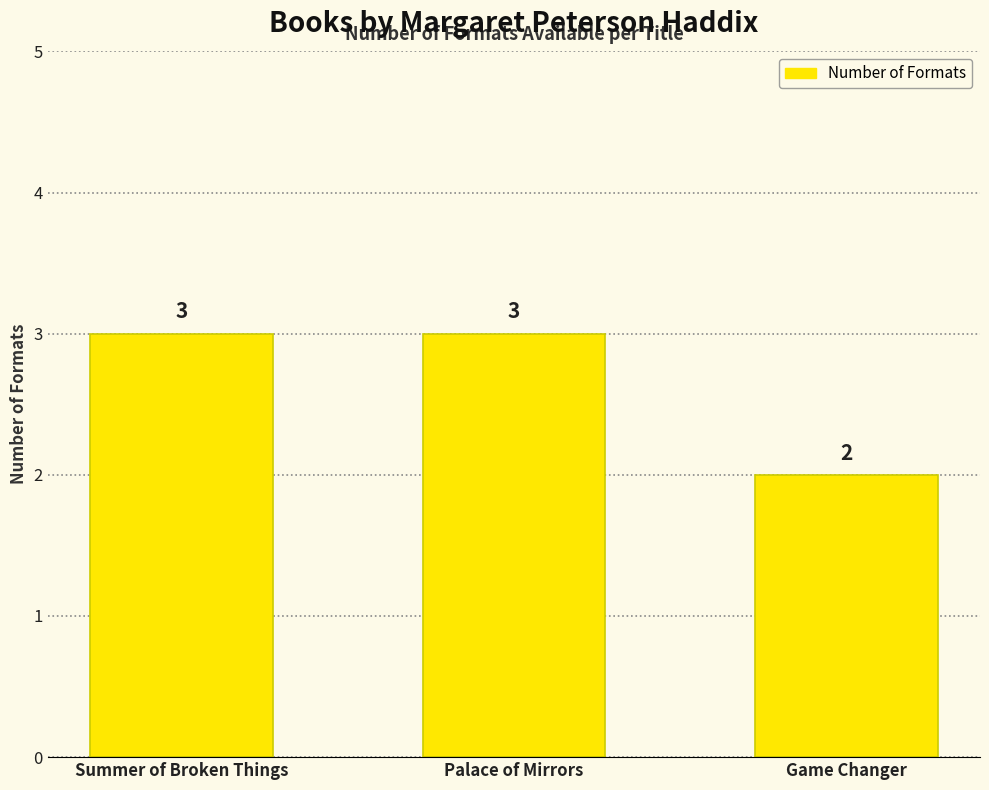

What is the sum of all values?

8